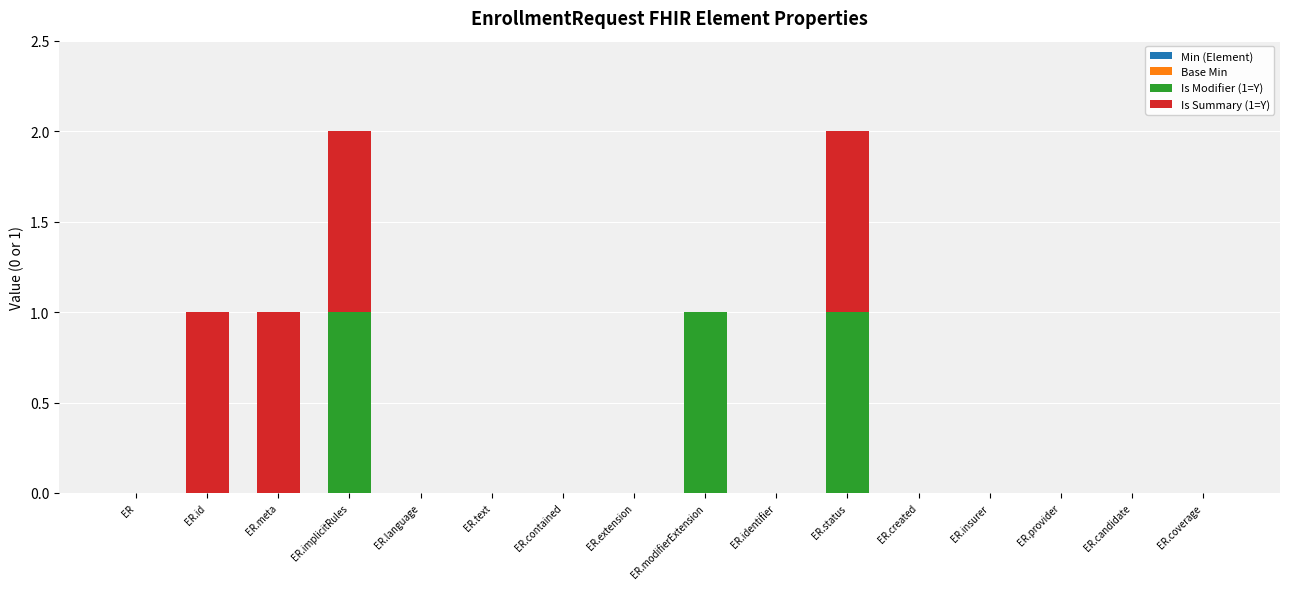

Are the bars grouped side by side (vs. stacked)?

No